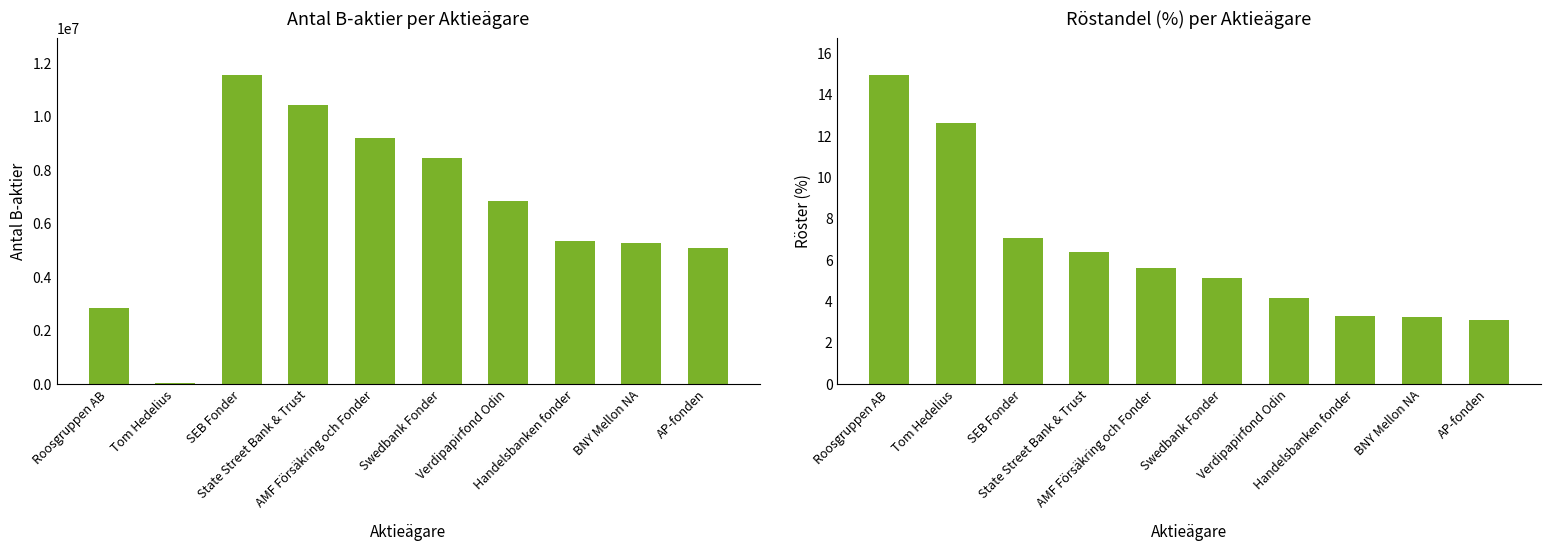

What is the minimum value shown in the chart?

3.1